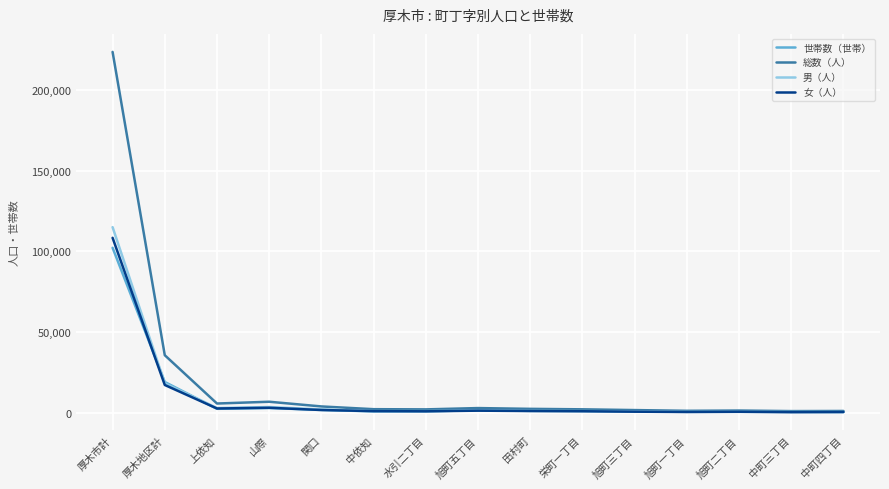

Is it true that 女（人） equals 108453 at 厚木市計?

True